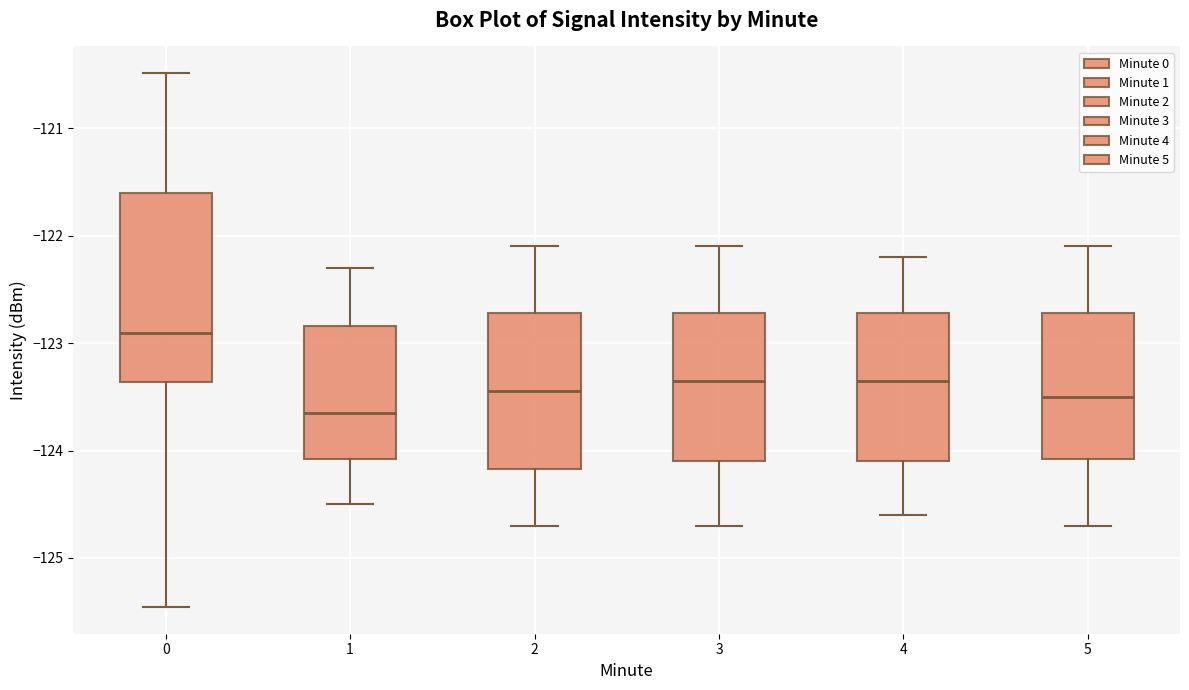

Reading left to right, read every box against the y-axis: the position of its median line, the range the box covers, and the ends of its whiskers. The values are not printed on the chart, so give them approximately, as read against the axis.

0: median -122.9, box -123.4 to -121.6, whiskers -125.5 to -120.5
1: median -123.6, box -124.1 to -122.8, whiskers -124.5 to -122.3
2: median -123.4, box -124.2 to -122.7, whiskers -124.7 to -122.1
3: median -123.3, box -124.1 to -122.7, whiskers -124.7 to -122.1
4: median -123.3, box -124.1 to -122.7, whiskers -124.6 to -122.2
5: median -123.5, box -124.1 to -122.7, whiskers -124.7 to -122.1